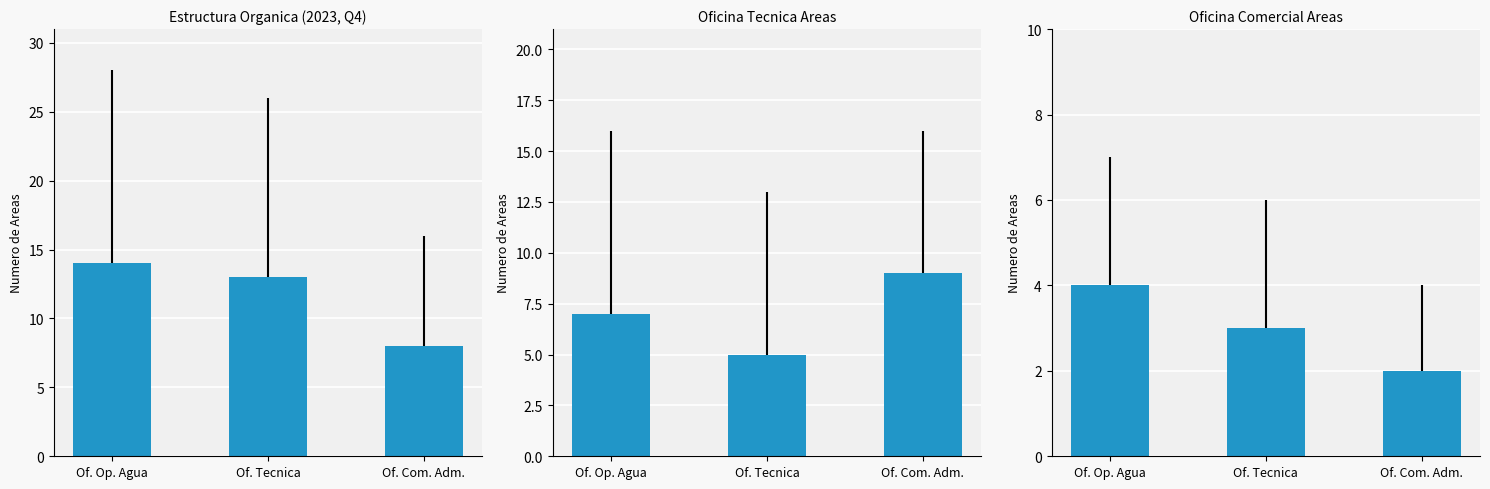

What position from the left is Of. Tecnica?

2